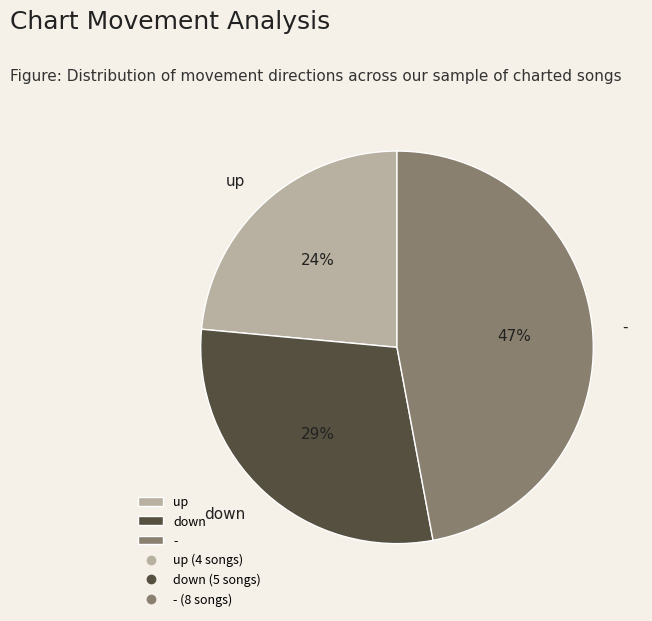

What percentage is the up slice, to the nearest percent?

24%